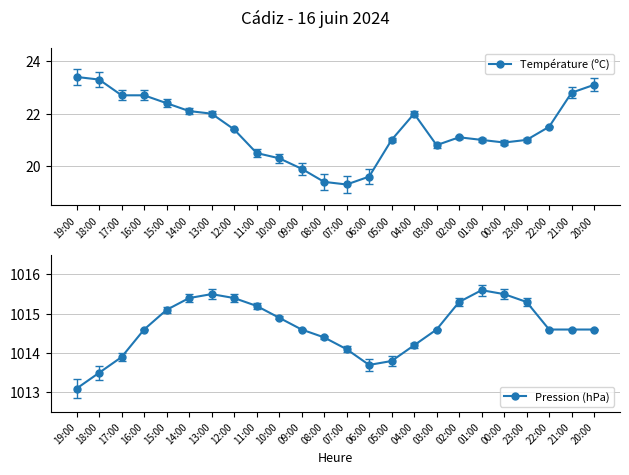

Is this an area chart (filled region under the line)?

No